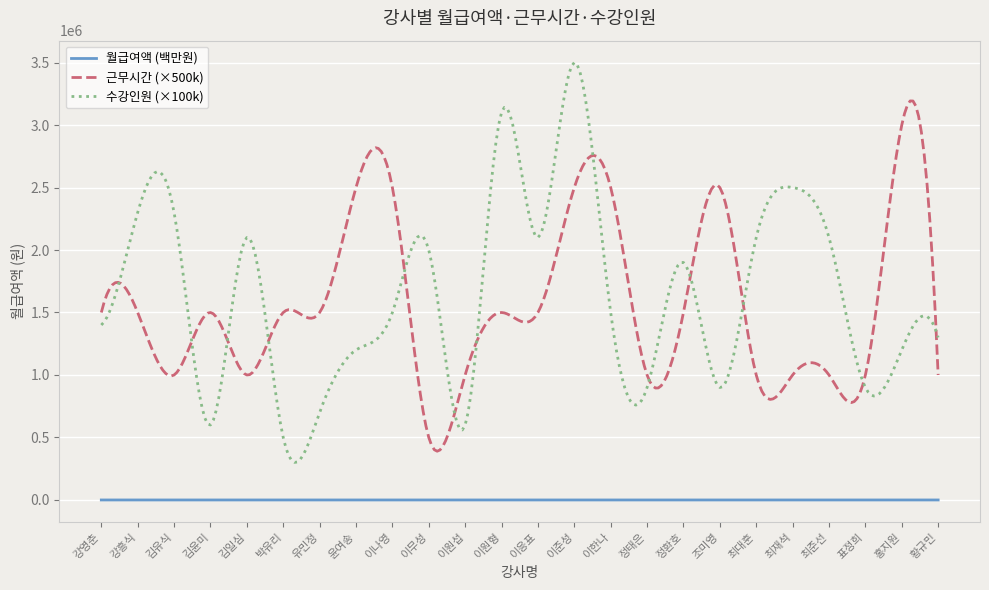

Which series has the widest spread of values?

수강인원 (×100k)